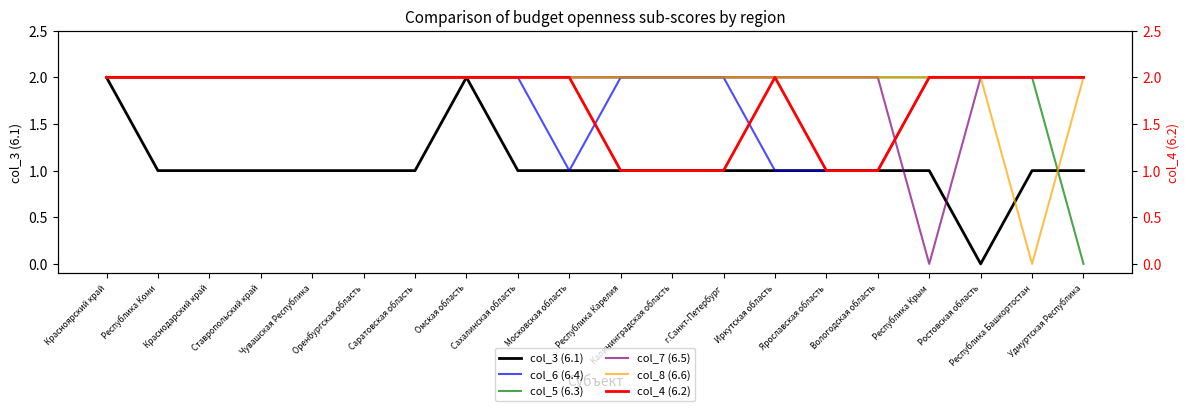

Count the col_4 (6.2) values in the range 2 to 3.

15